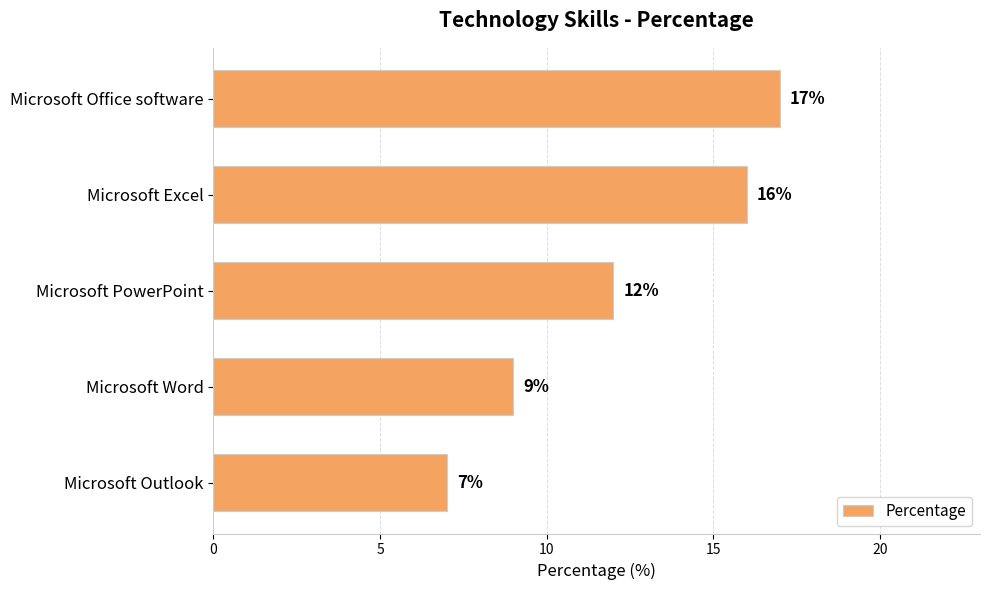

What is the value of the 5th bar from the top?

7